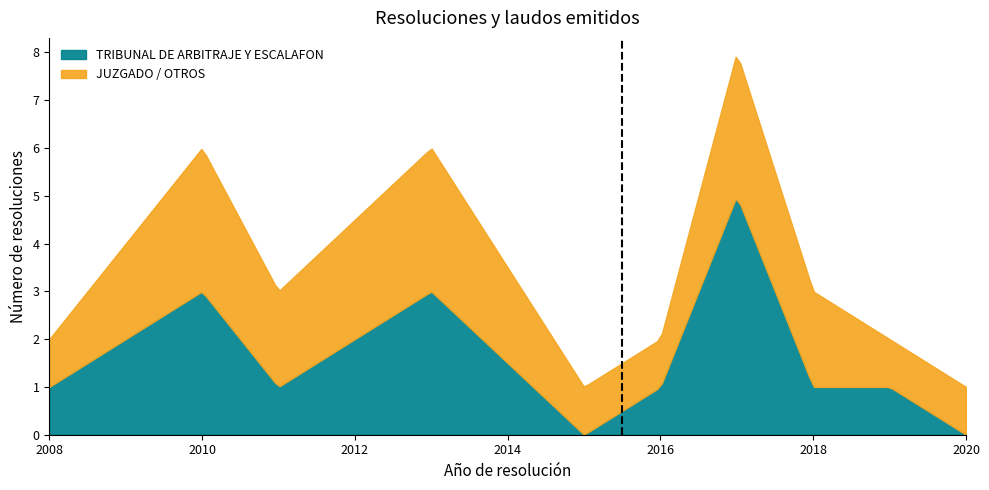

At 2016, list the series in order from largest to smallest.

TRIBUNAL DE ARBITRAJE Y ESCALAFON, JUZGADO / OTROS